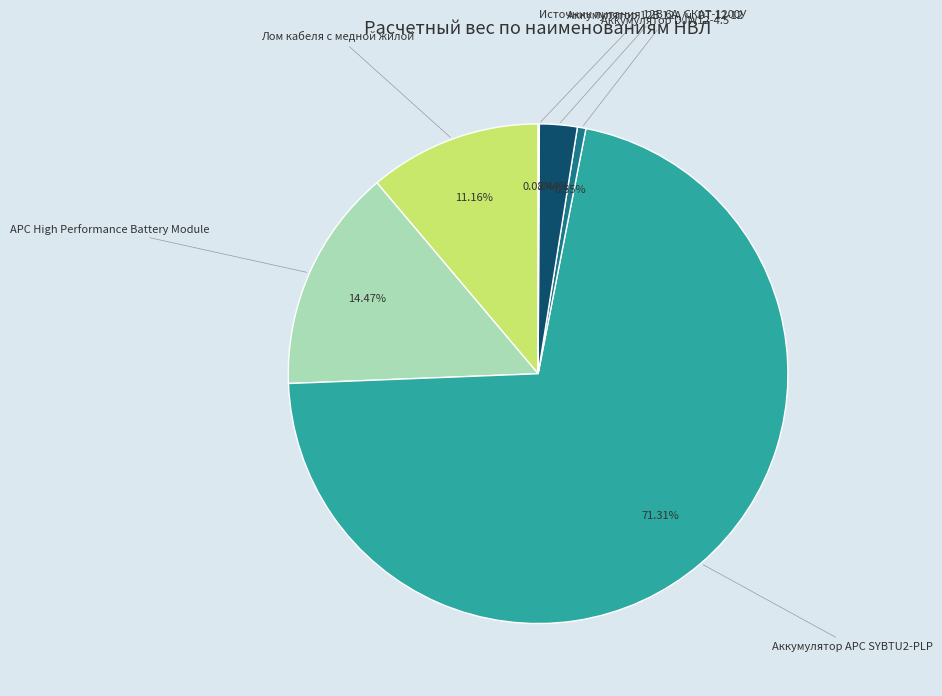

Is it true that Аккумулятор DJW12-4.5 is 11% of the pie?

False